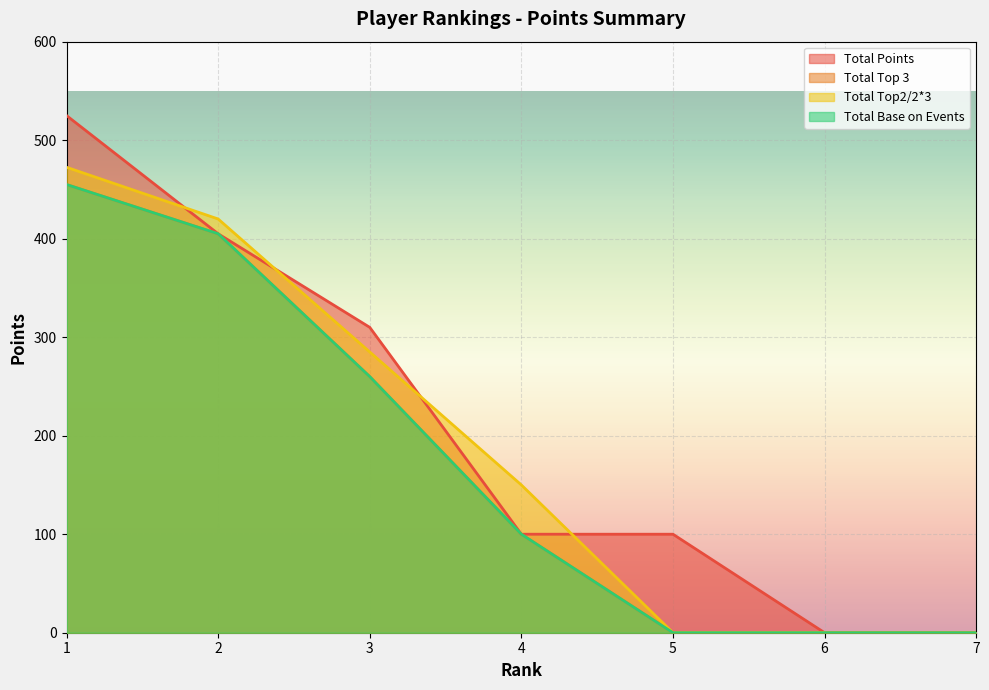

Between 4 and 6, which is larger?

4